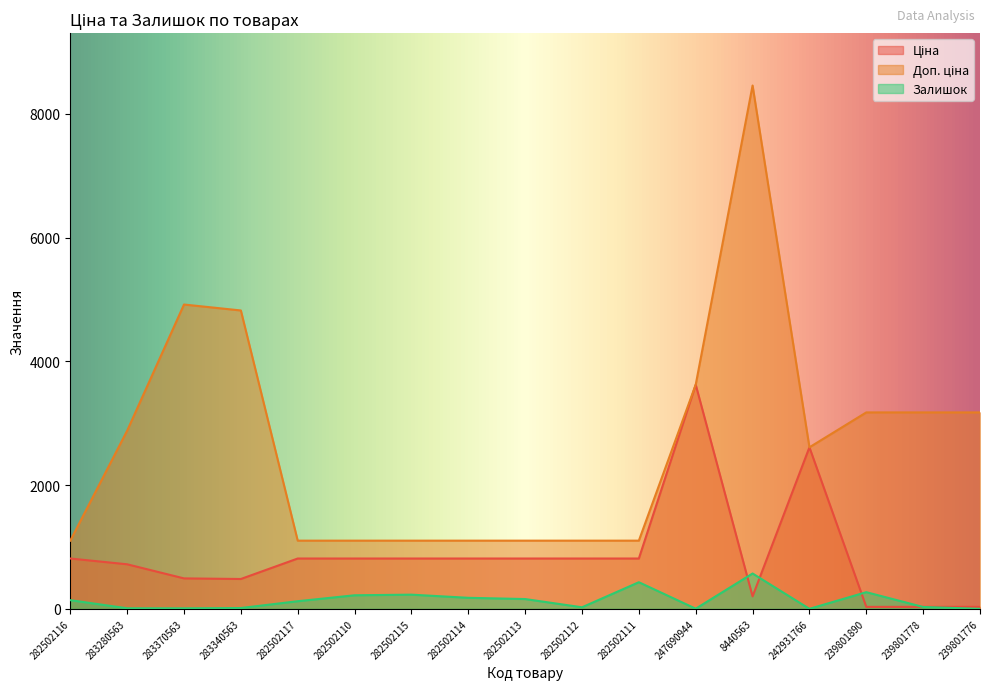

List the series in order of their peak value, highest first.

Доп. ціна, Ціна, Залишок